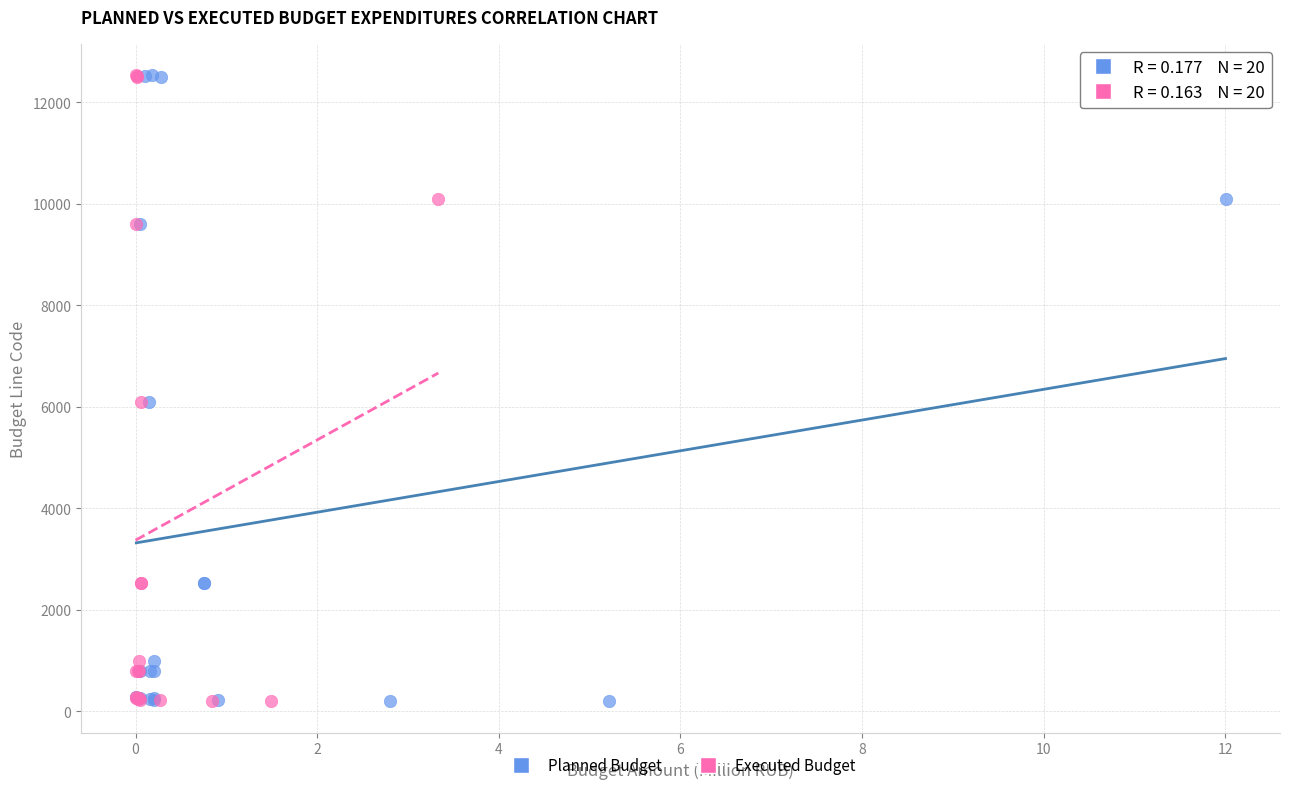

What are all the series names shown in the legend?

Planned Budget, Executed Budget